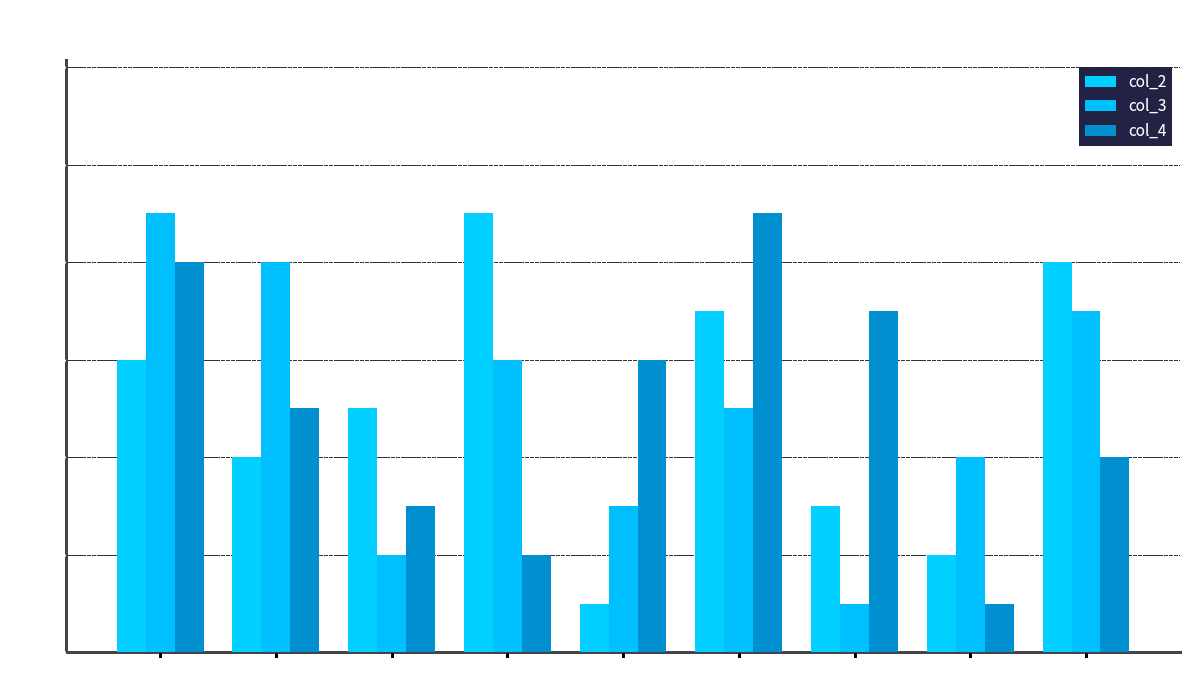

At which category is the sum across all series the highest?

Row1